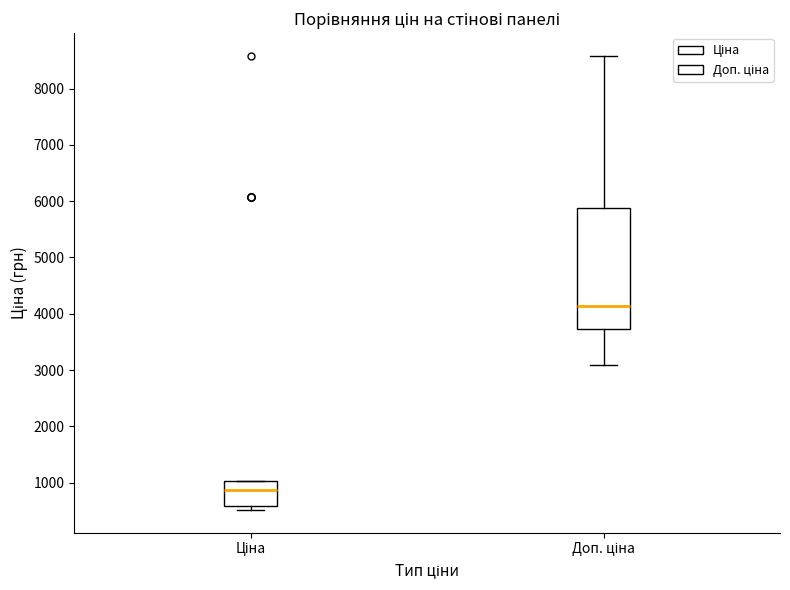

Which box is the tallest, from its lower edge to its upper edge?

Доп. ціна